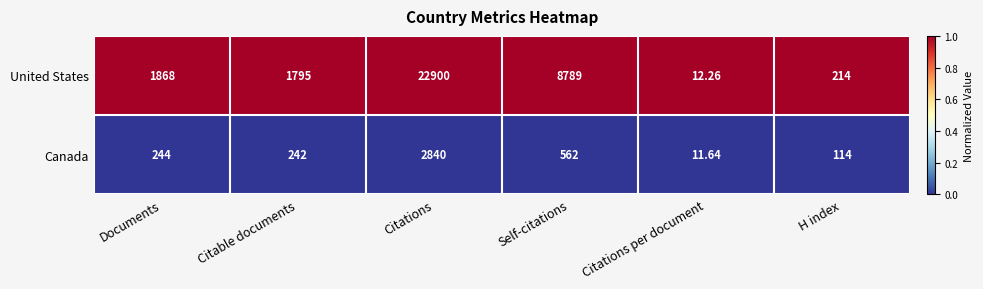

At which category does the chart reach its minimum across all series?

Citations per document